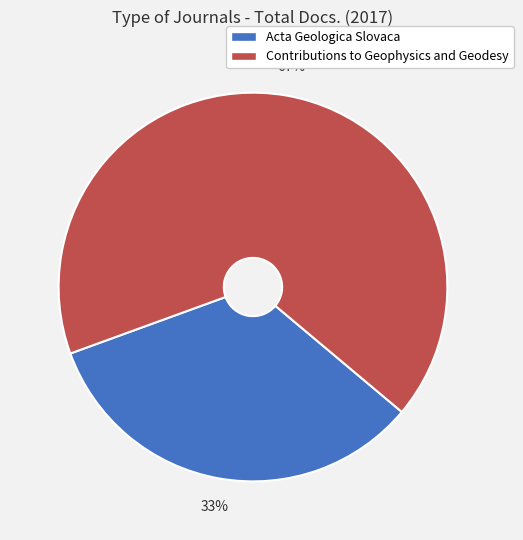

How many slices are in this pie chart?

2